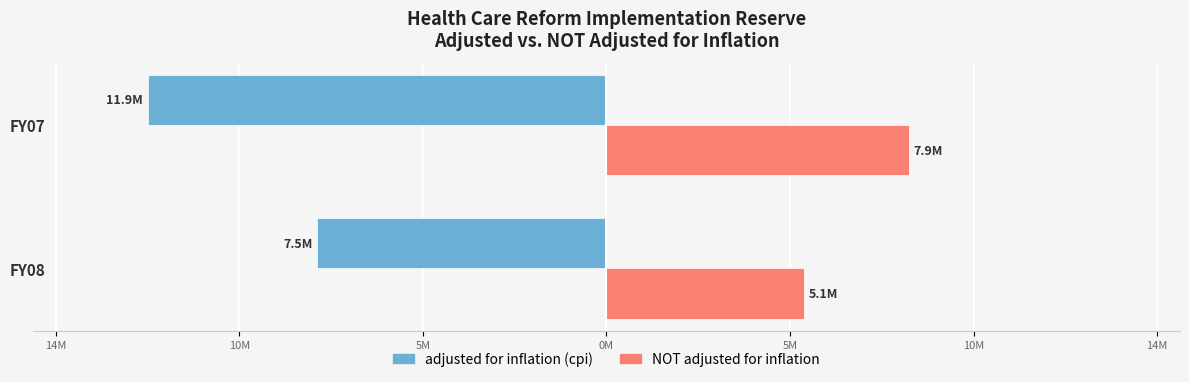

What position from the left is 10M?

2